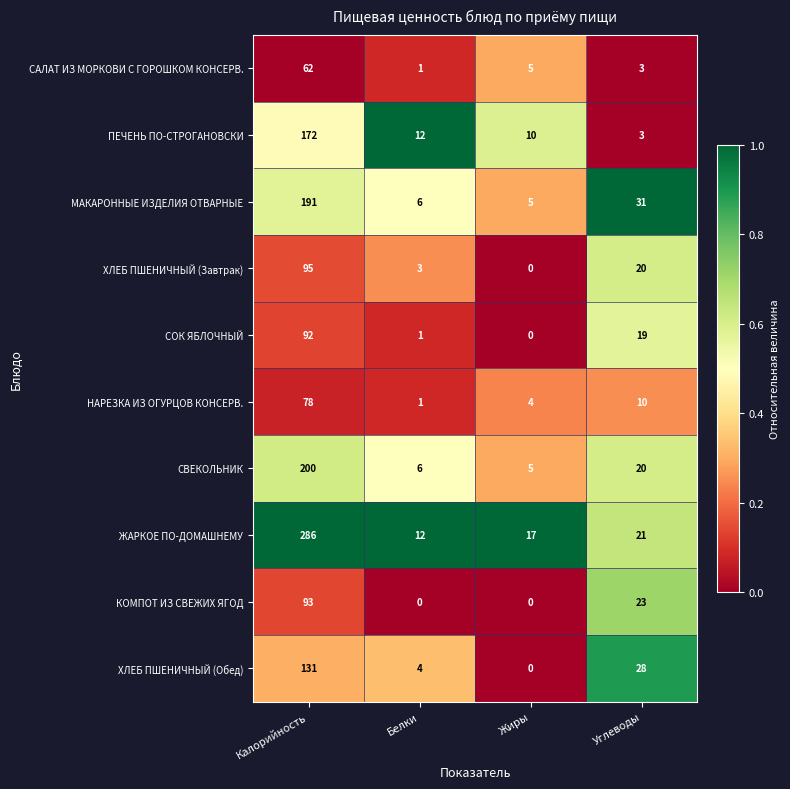

Is it true that ЖАРКОЕ ПО-ДОМАШНЕМУ equals 12 at Белки?

True